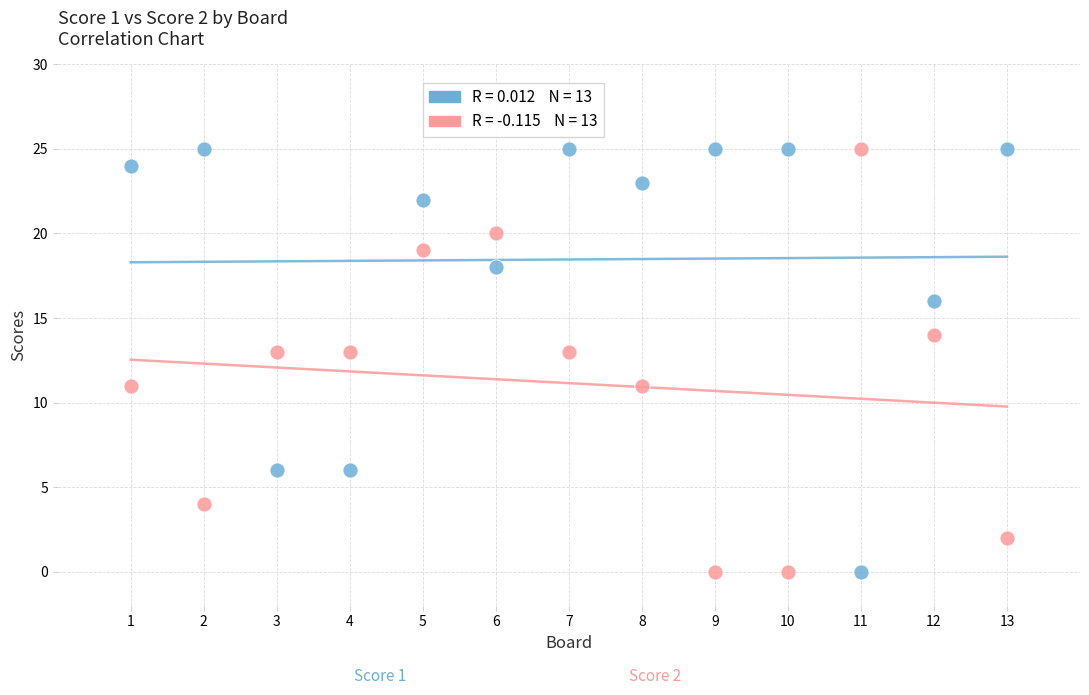

Across all data points, what is the range of X values (max minus min)?

12